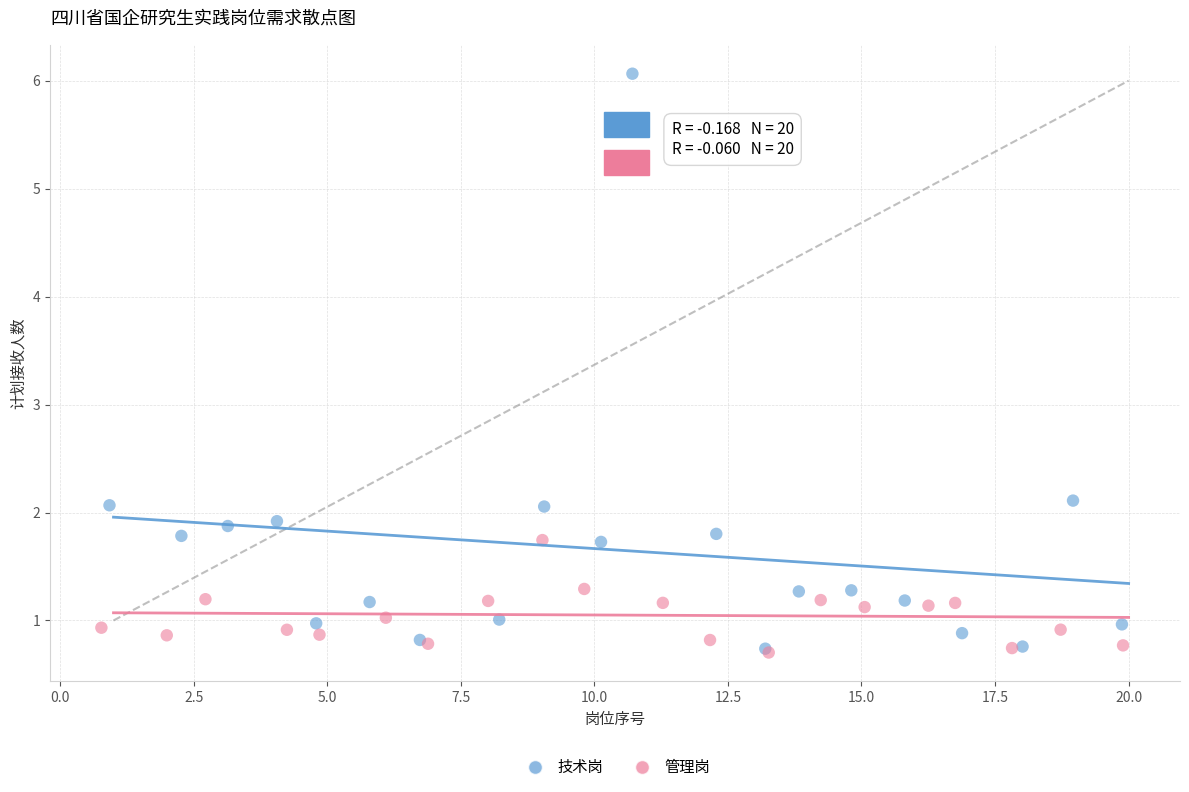

Which series contains the highest Y value?

技术岗